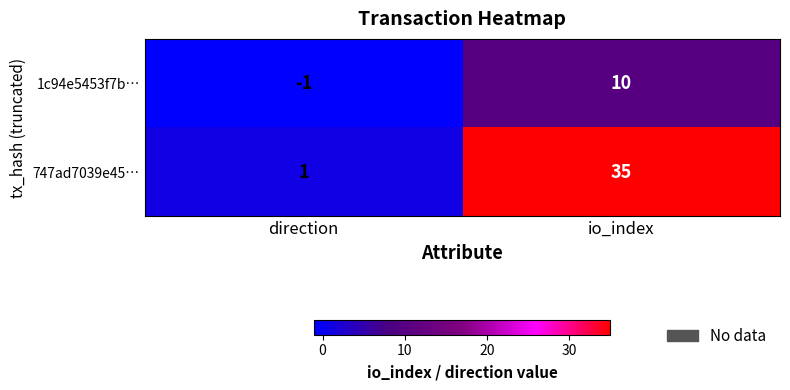

Rank the series by their average value, from lowest to highest.

1c94e5453f7b…, 747ad7039e45…